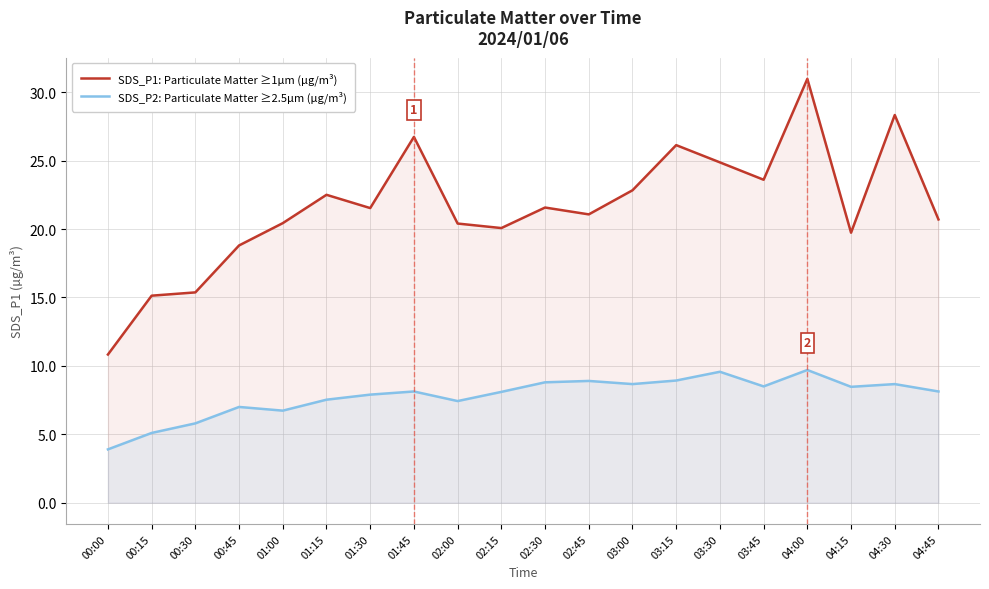

What is the sum of the SDS_P1: Particulate Matter ≥1µm (µg/m³) values at 01:30 and 03:45?

45.1